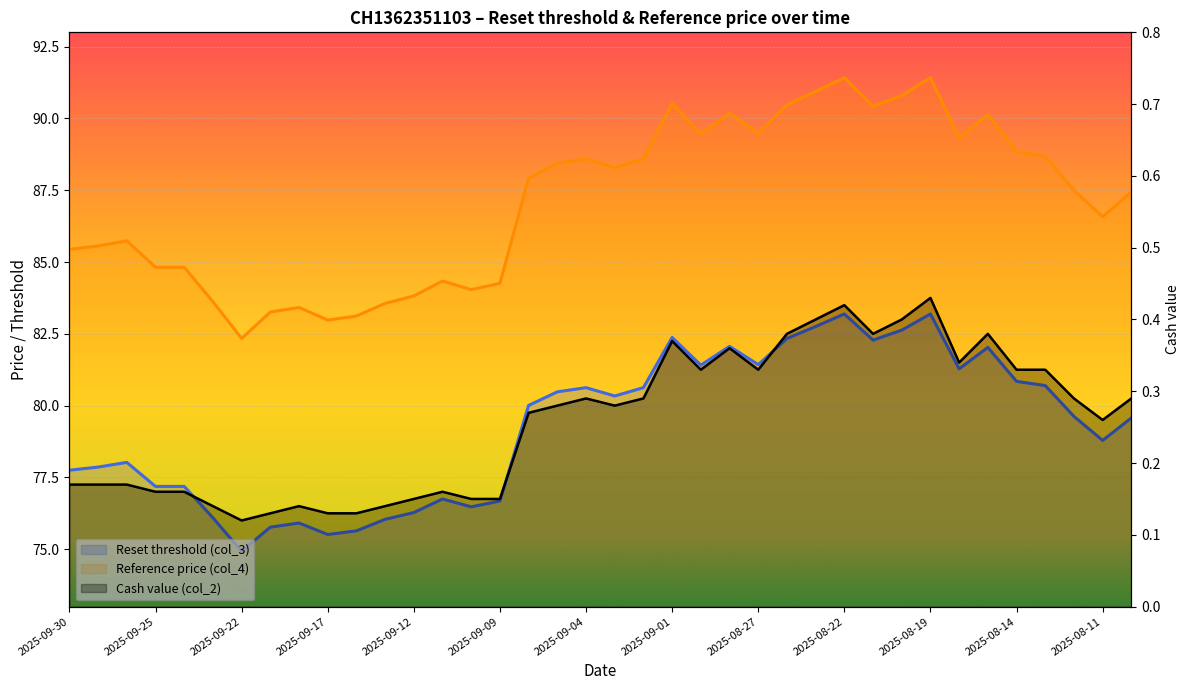

What is the difference between the second highest and second lowest values in the Reset threshold (col_3) series?

7.7